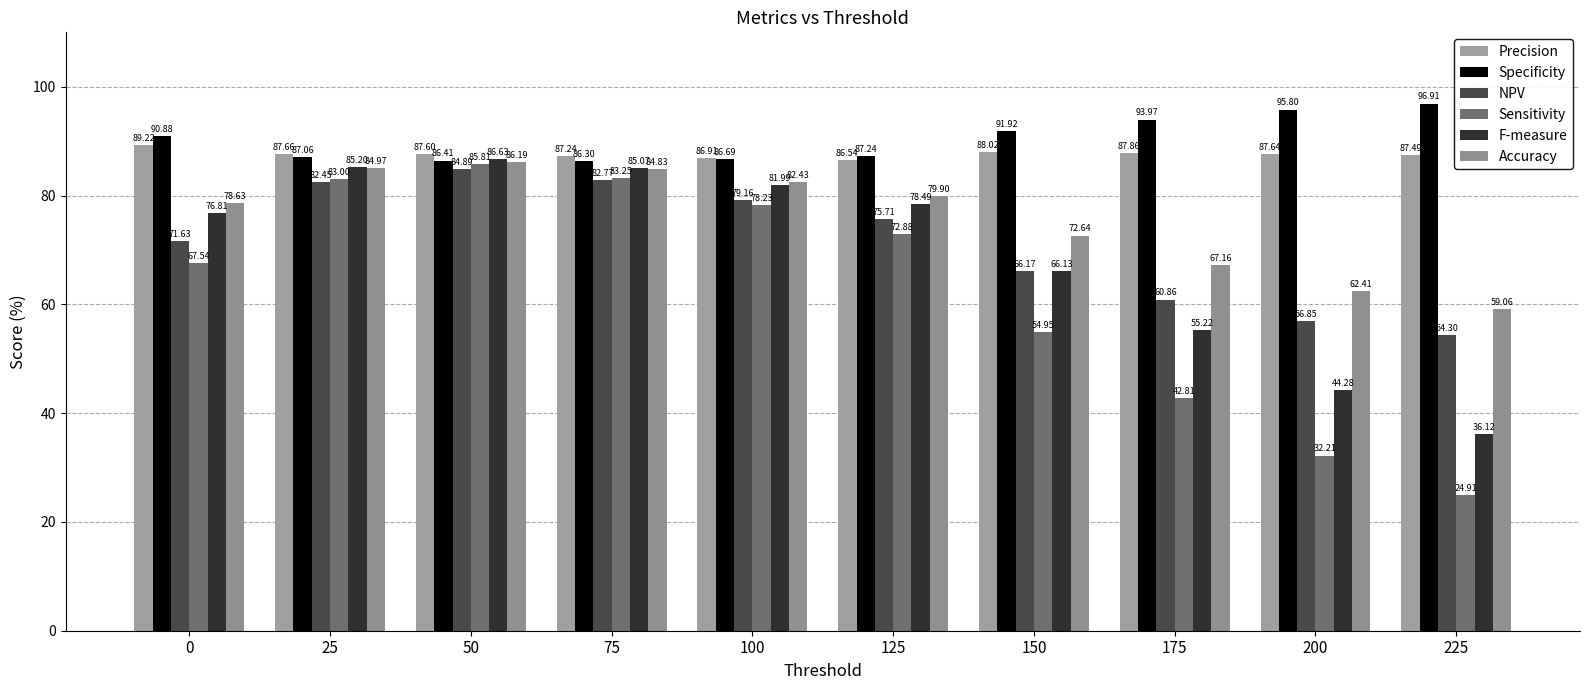

The value of Specificity at 175 is 94.0. True or false?

True